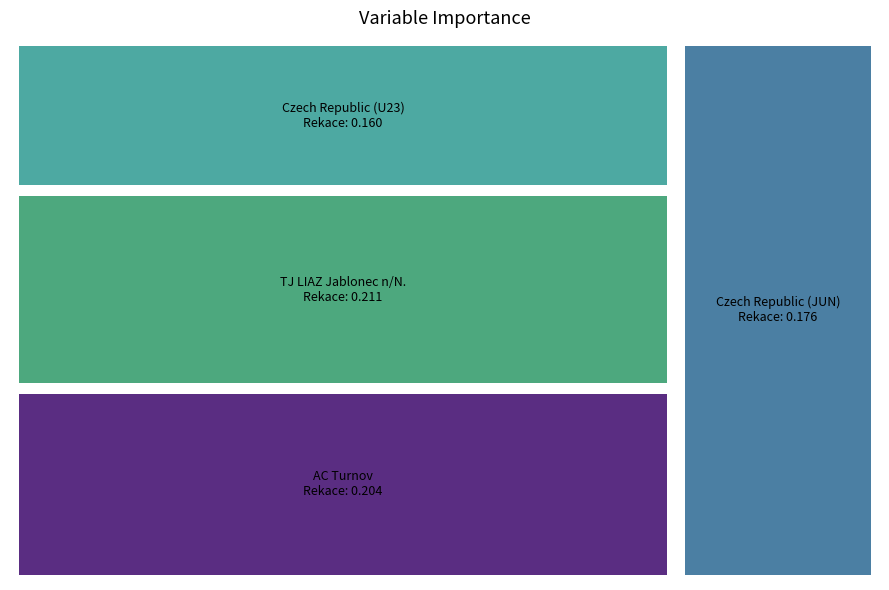

Reading left to right, extract all data points from this chart.

0.2	0.2	0.2	0.2